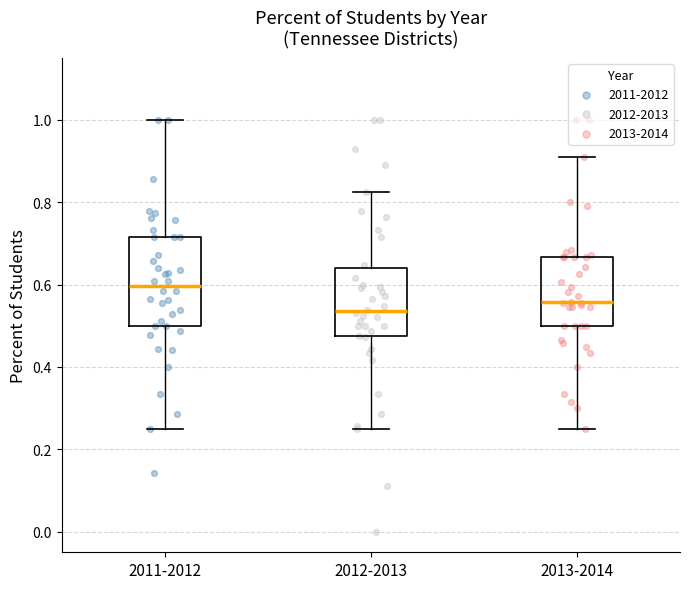

Which box's median line is the highest?

2011-2012